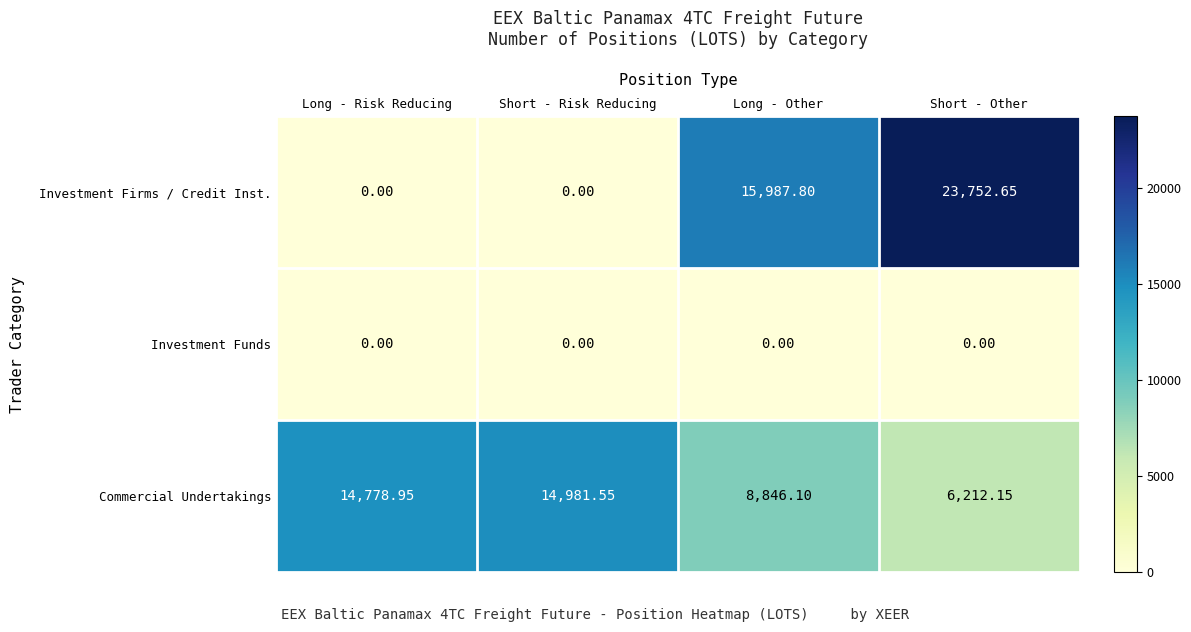

Which series has the largest total across all categories?

Commercial Undertakings